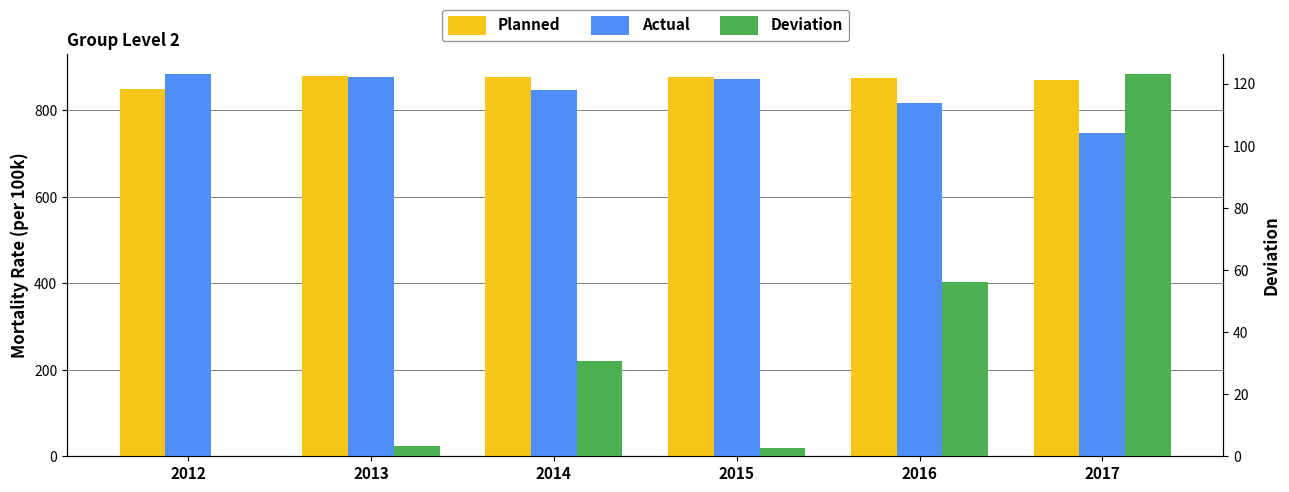

Which series changed the most between 2015 and 2017?

Actual